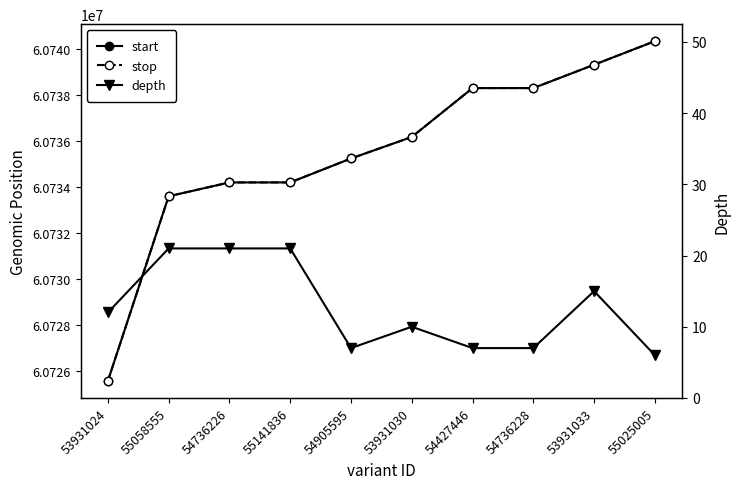

What is the minimum value for start?

60725552